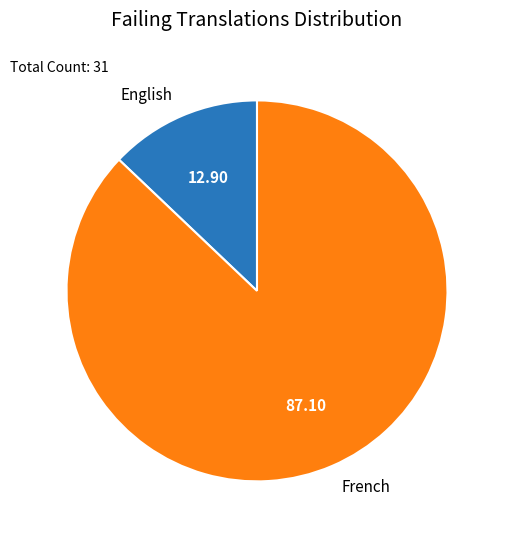

Between French and English, which is larger?

French